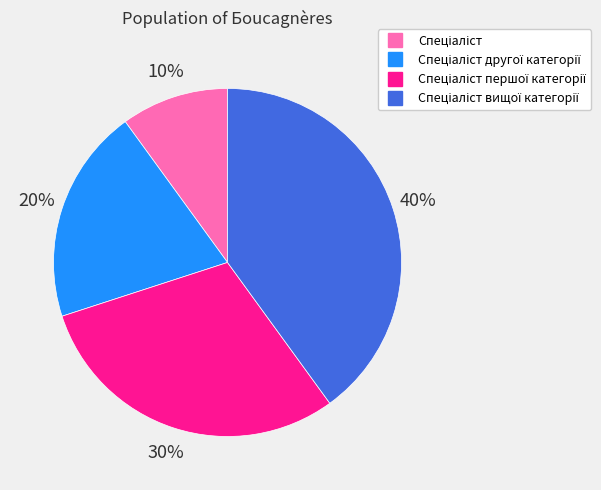

How many slices are in this pie chart?

4